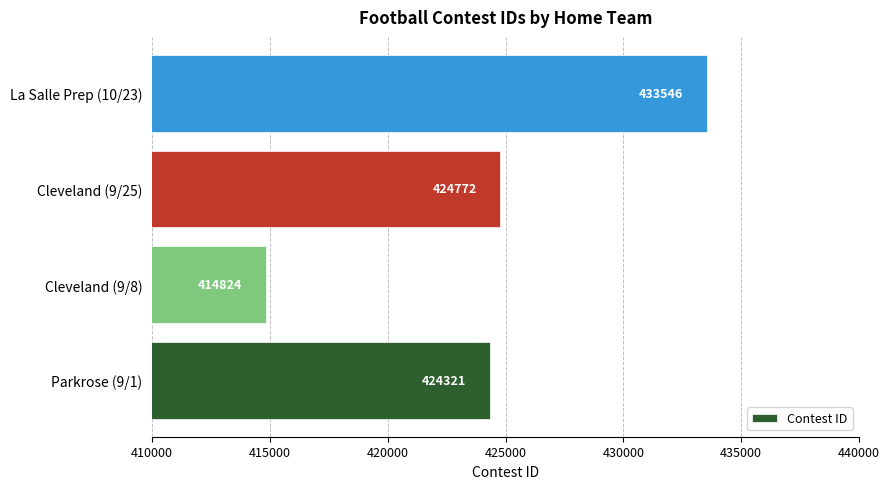

How many data points does each series have?

4